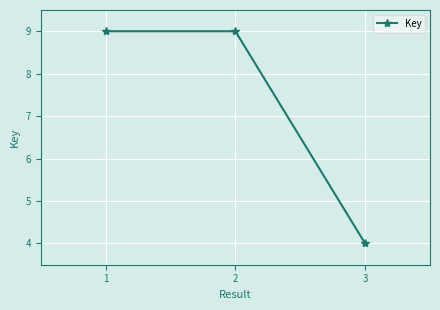

Is it true that the value at 2 is 13.8?

False